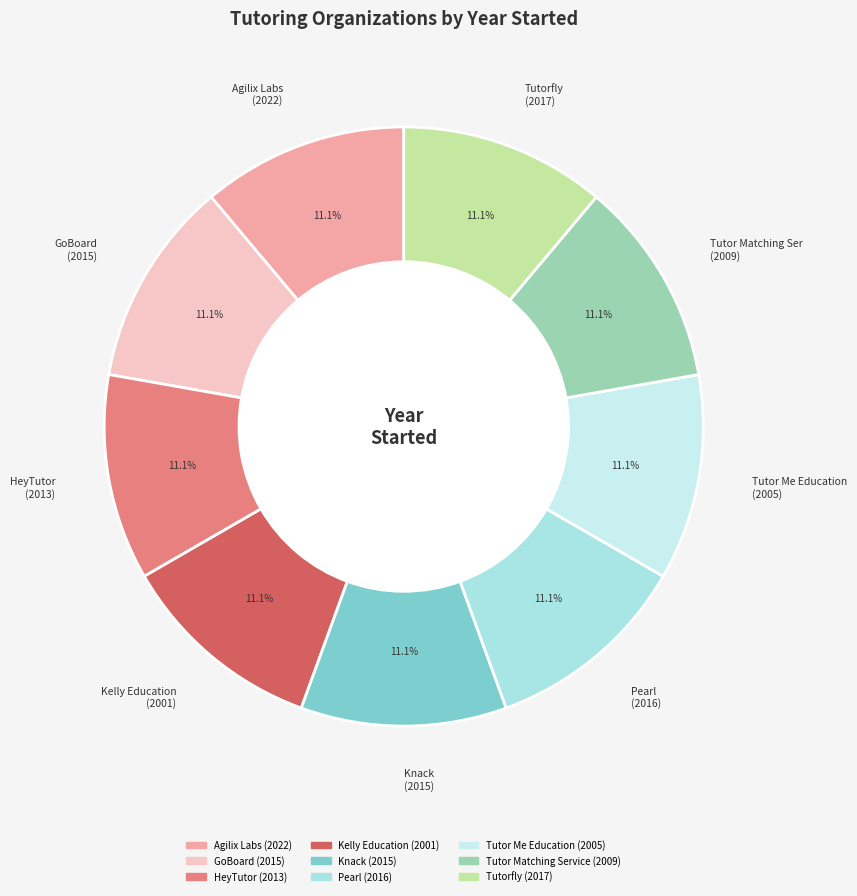

Count the number of slices in the pie.

9